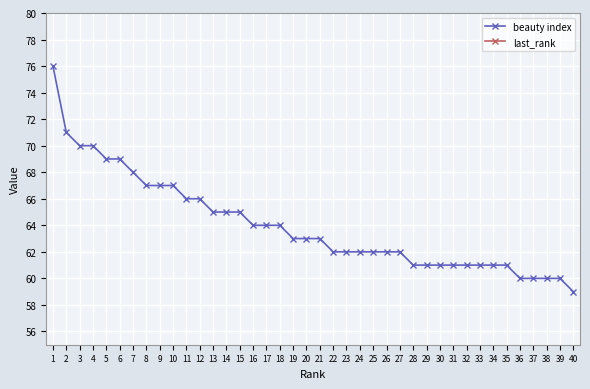

Which series has the largest total across all categories?

beauty index